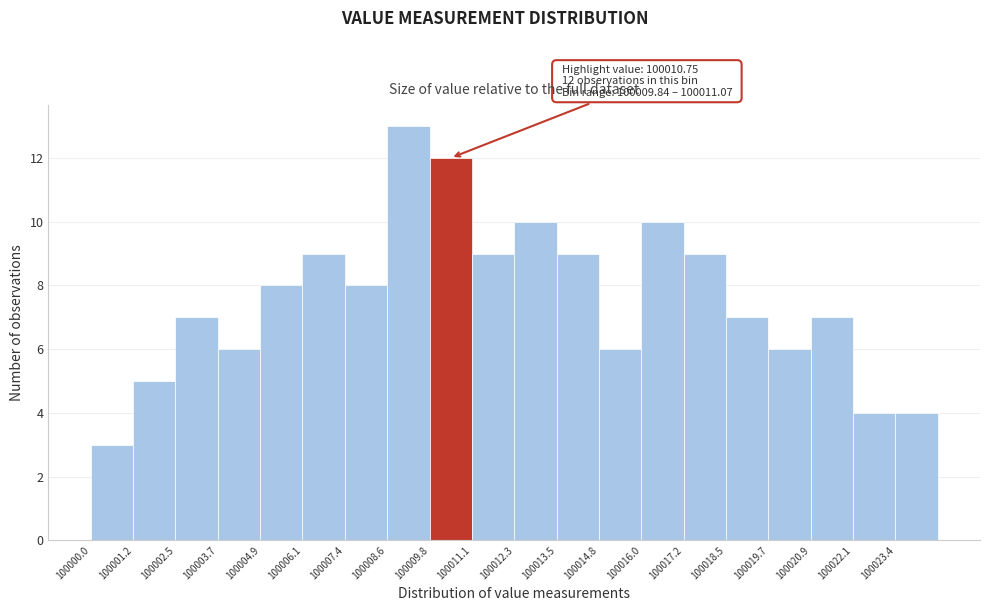

Which range on the x-axis has the tallest bar?

100008.6 to 100009.8